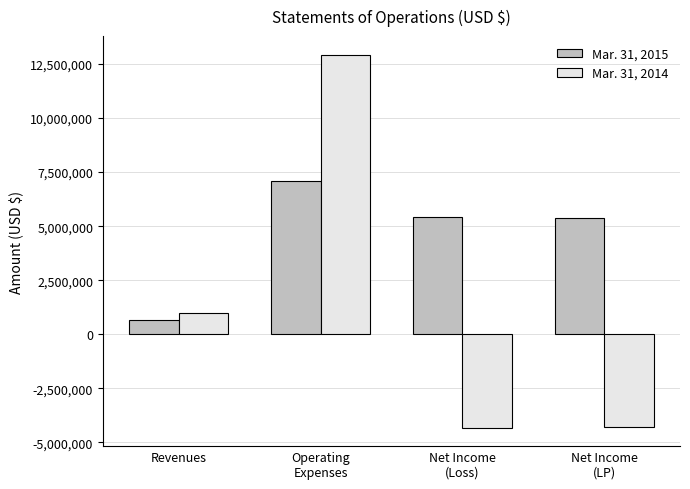

At which label does Mar. 31, 2015 first exceed 5420641?

Operating
Expenses